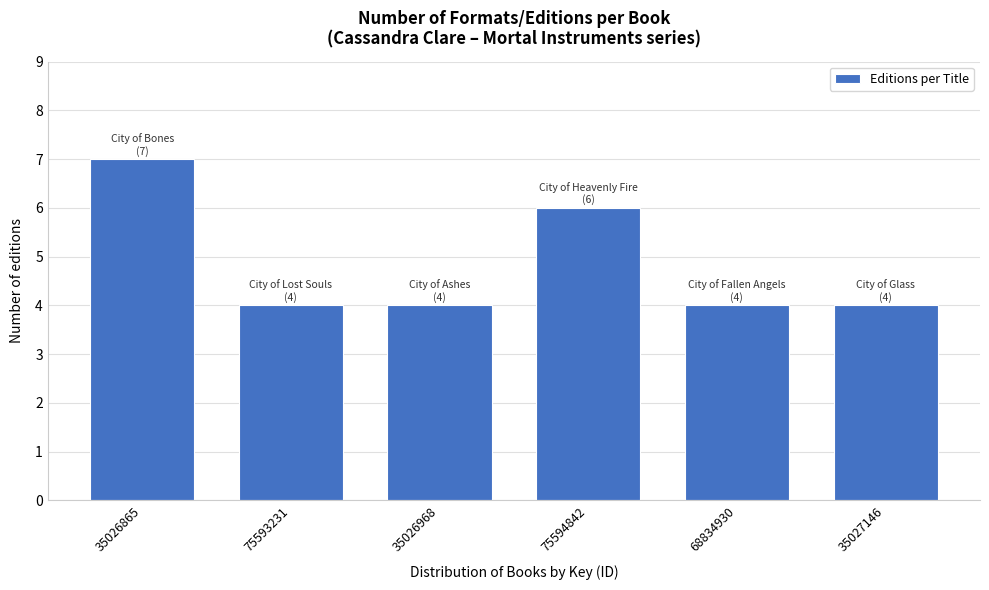

Reading left to right, list all the values displayed in this chart.

7	4	4	6	4	4